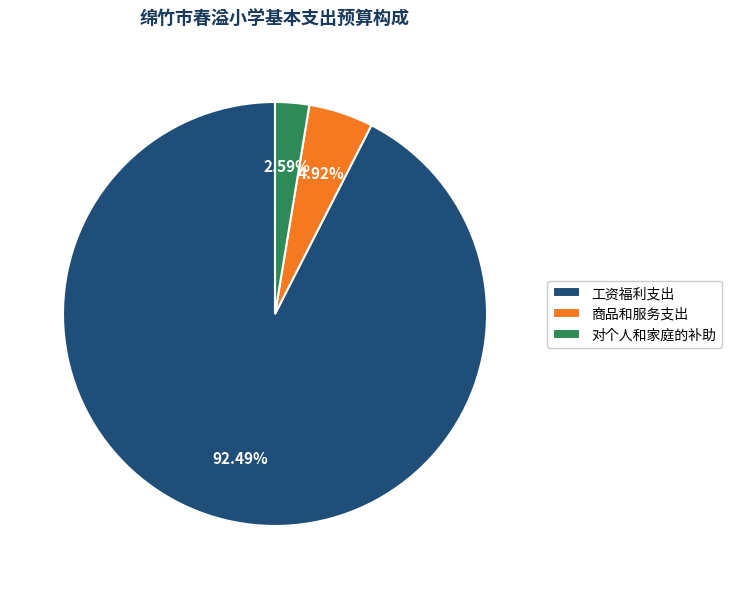

How many slices are in this pie chart?

3